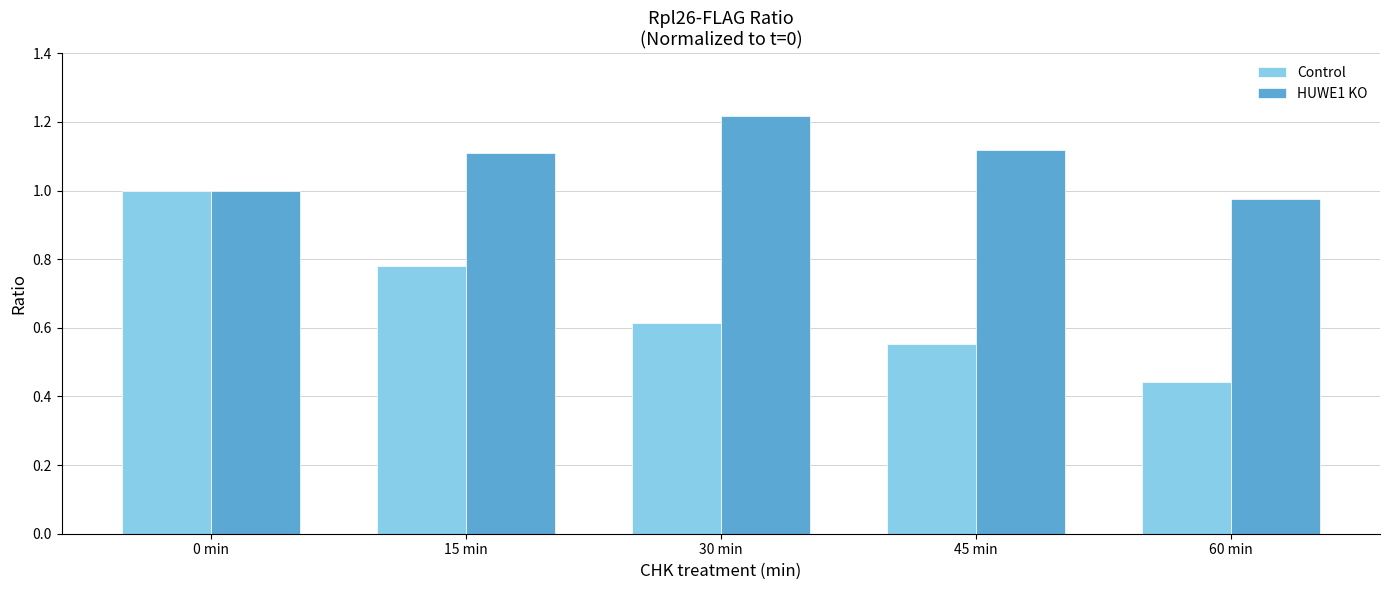

Which category has the highest value in the HUWE1 KO series?

30 min